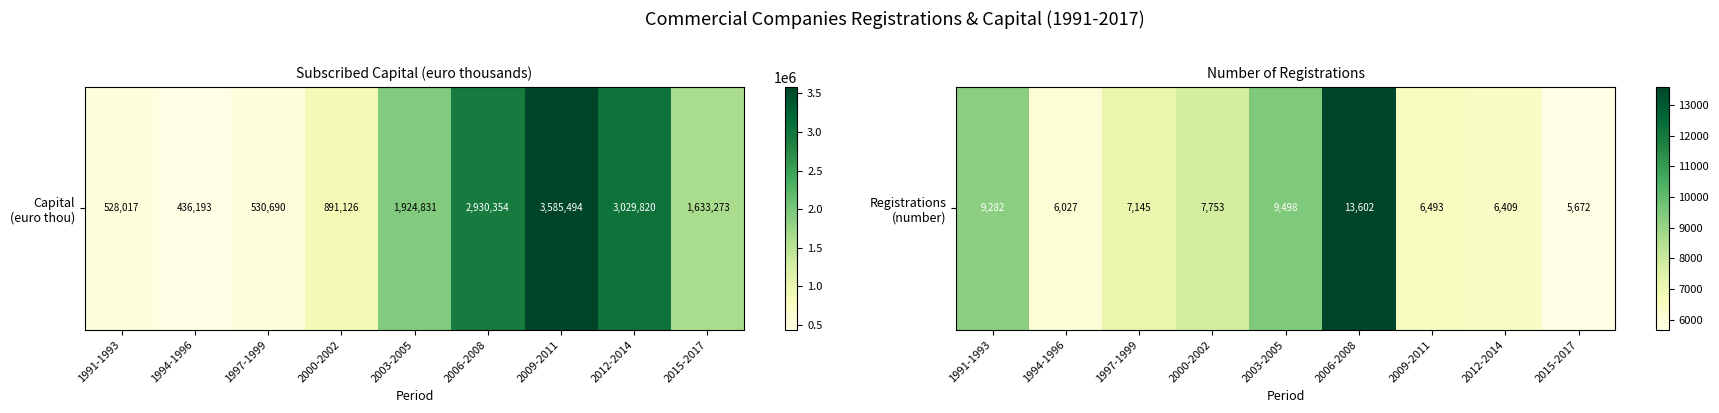

List the labels in order of value, largest first.

2006-2008, 2003-2005, 1991-1993, 2000-2002, 1997-1999, 2009-2011, 2012-2014, 1994-1996, 2015-2017